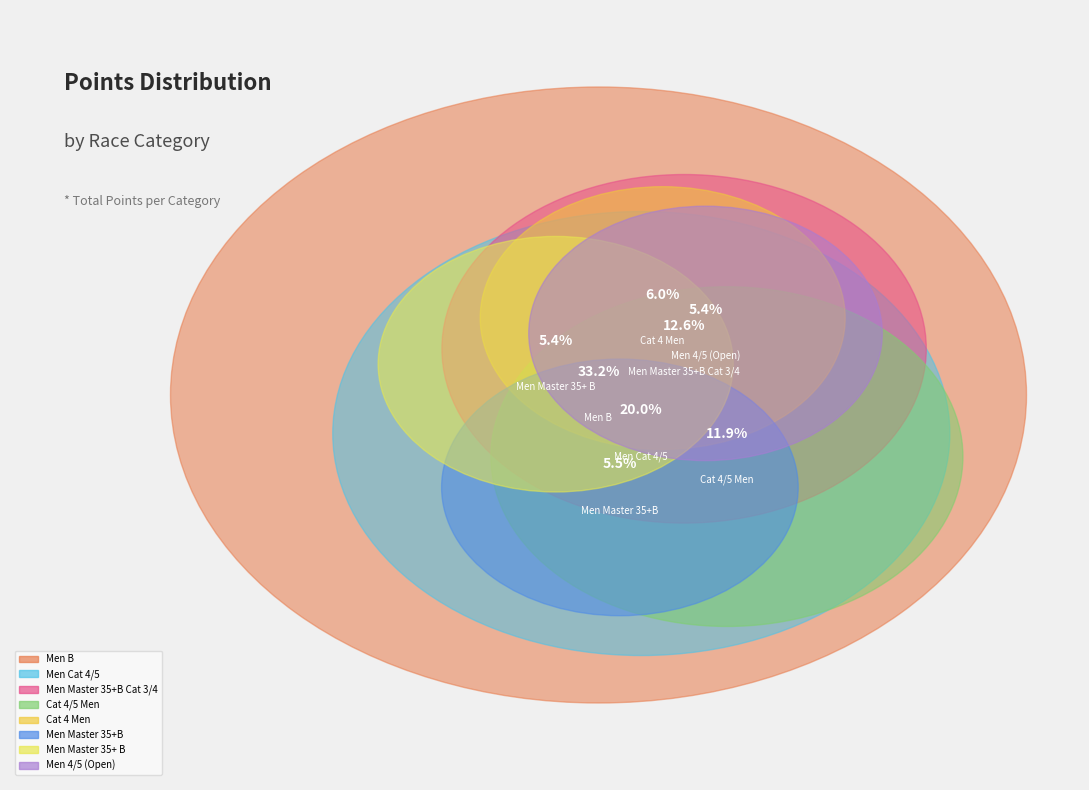

True or false: Cat 4 Men accounts for 1% of the total.

False